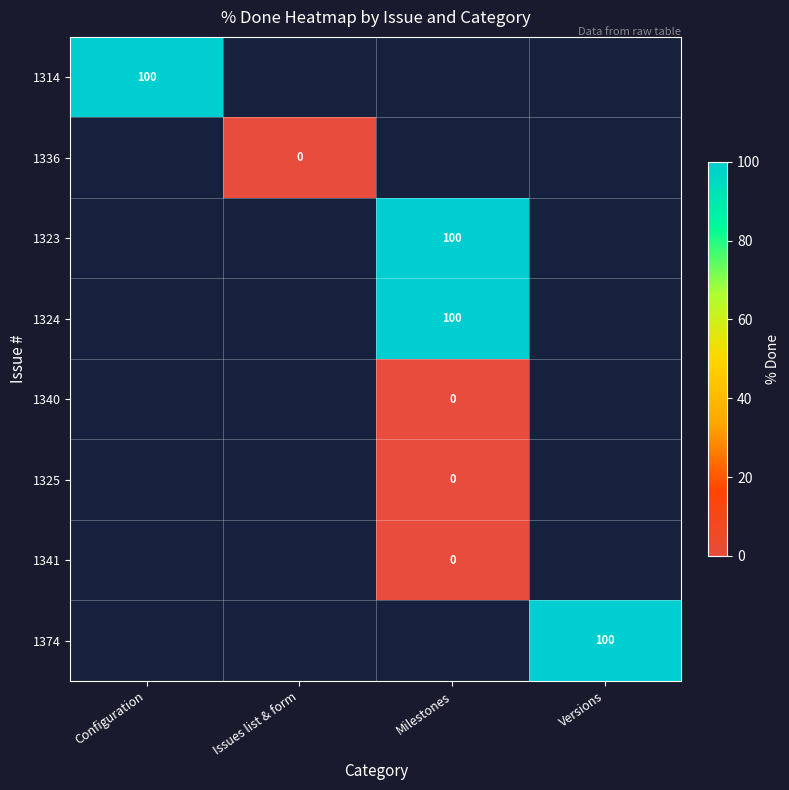

Which series has the largest range (max minus min)?

1314